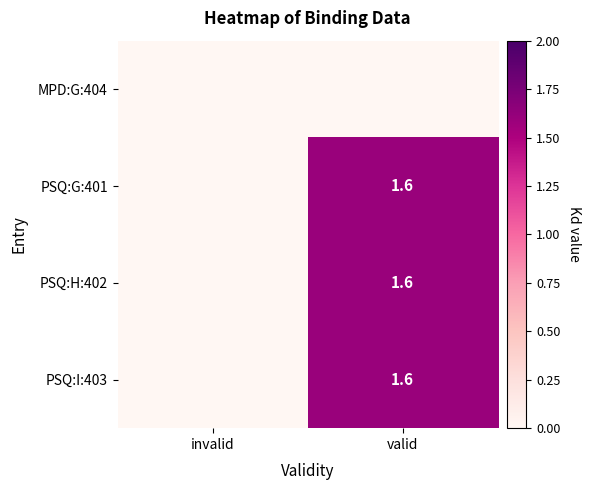

At how many categories does at least one series exceed 0?

1